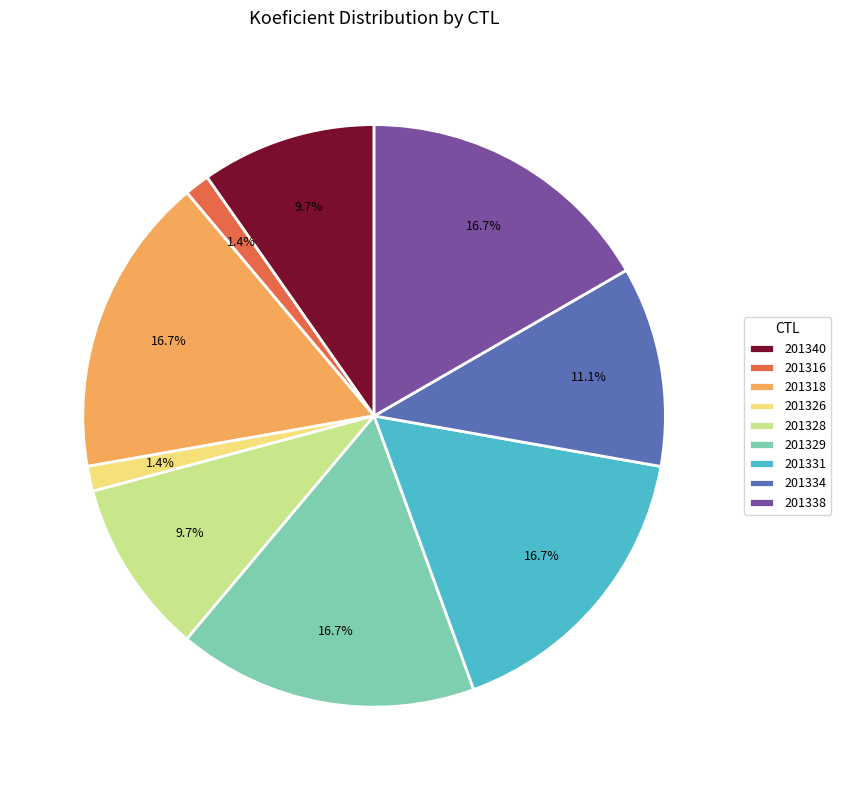

The 201329 slice represents 24% of the pie. True or false?

False